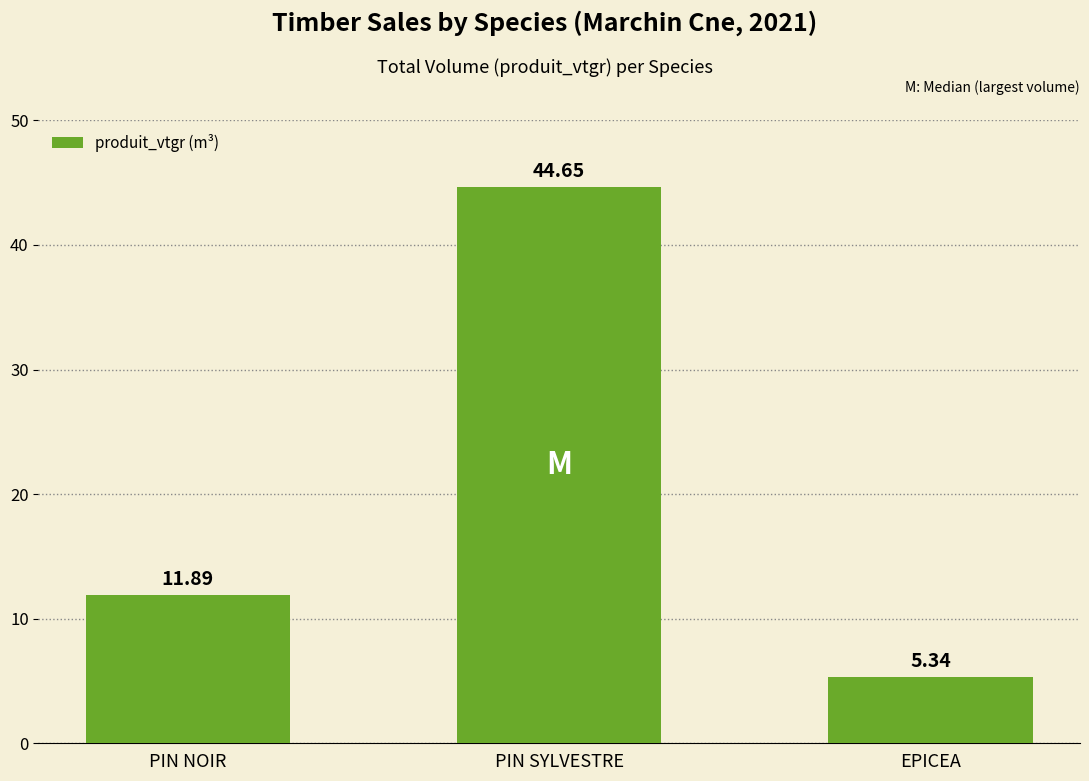

What position from the left is PIN SYLVESTRE?

2